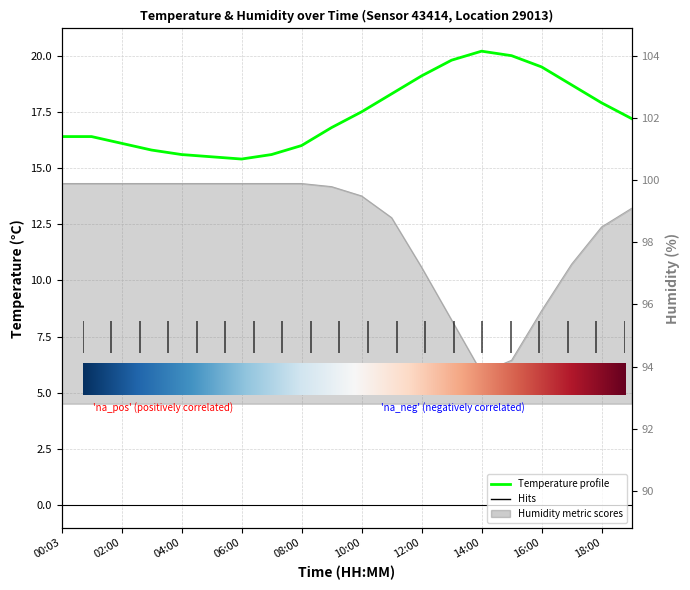

Read the humidity value at 12:00.

97.2